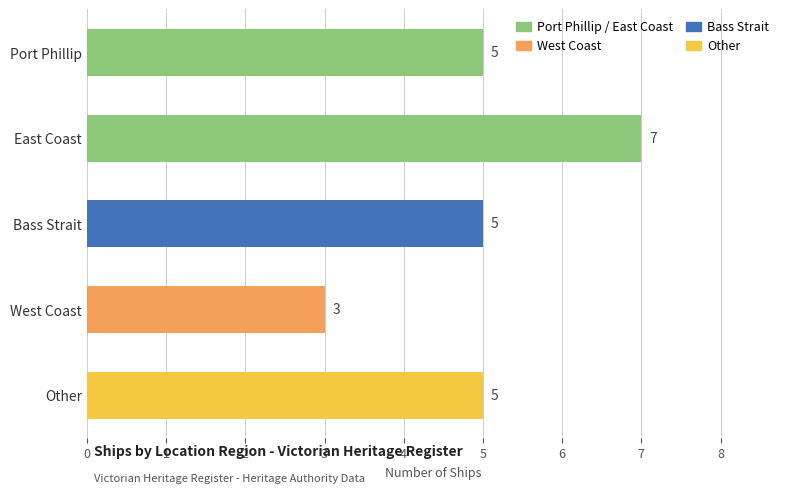

Reading top to bottom, list all the values displayed in this chart.

5	7	5	3	5